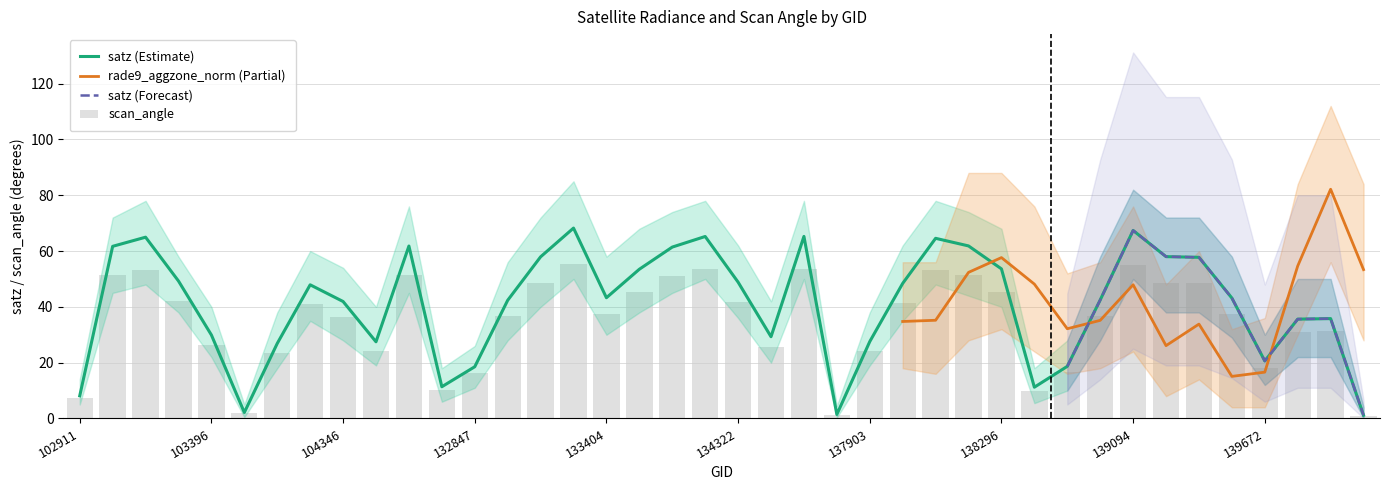

The scan_angle series shows 53.4 at 103270. True or false?

True